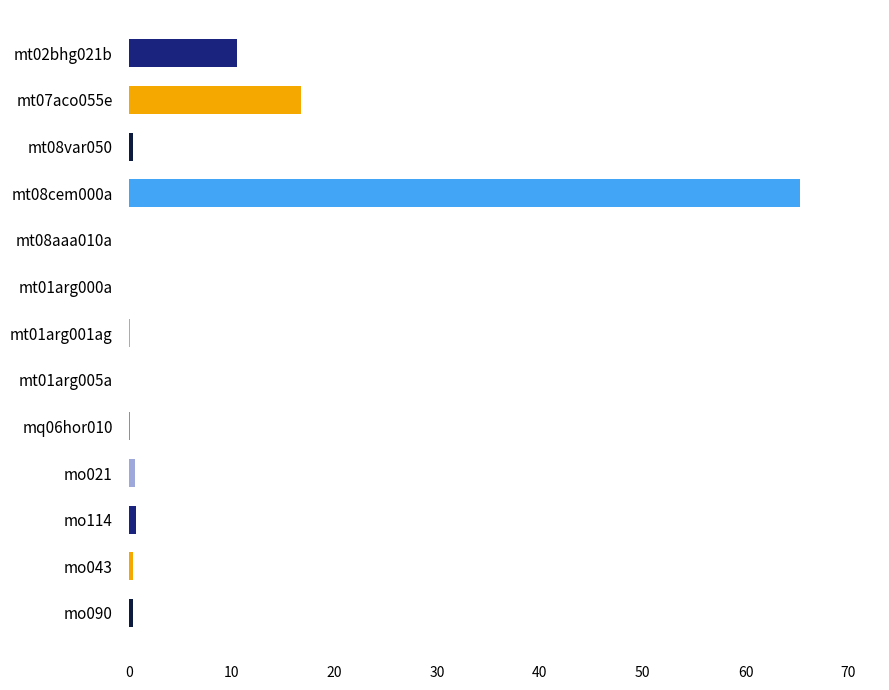

What is the average value?

7.3